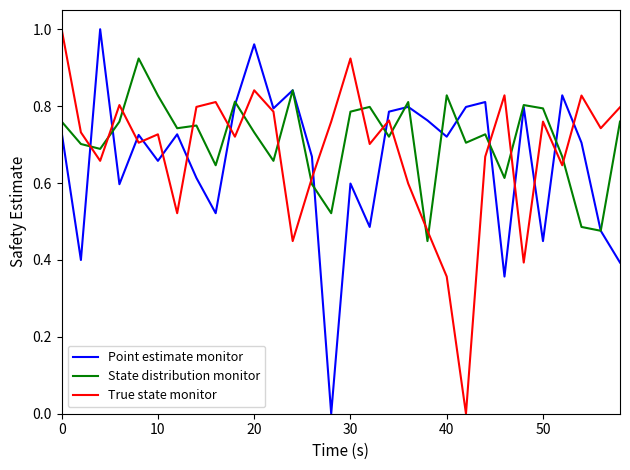

How many intersections are there between State distribution monitor and True state monitor?

16